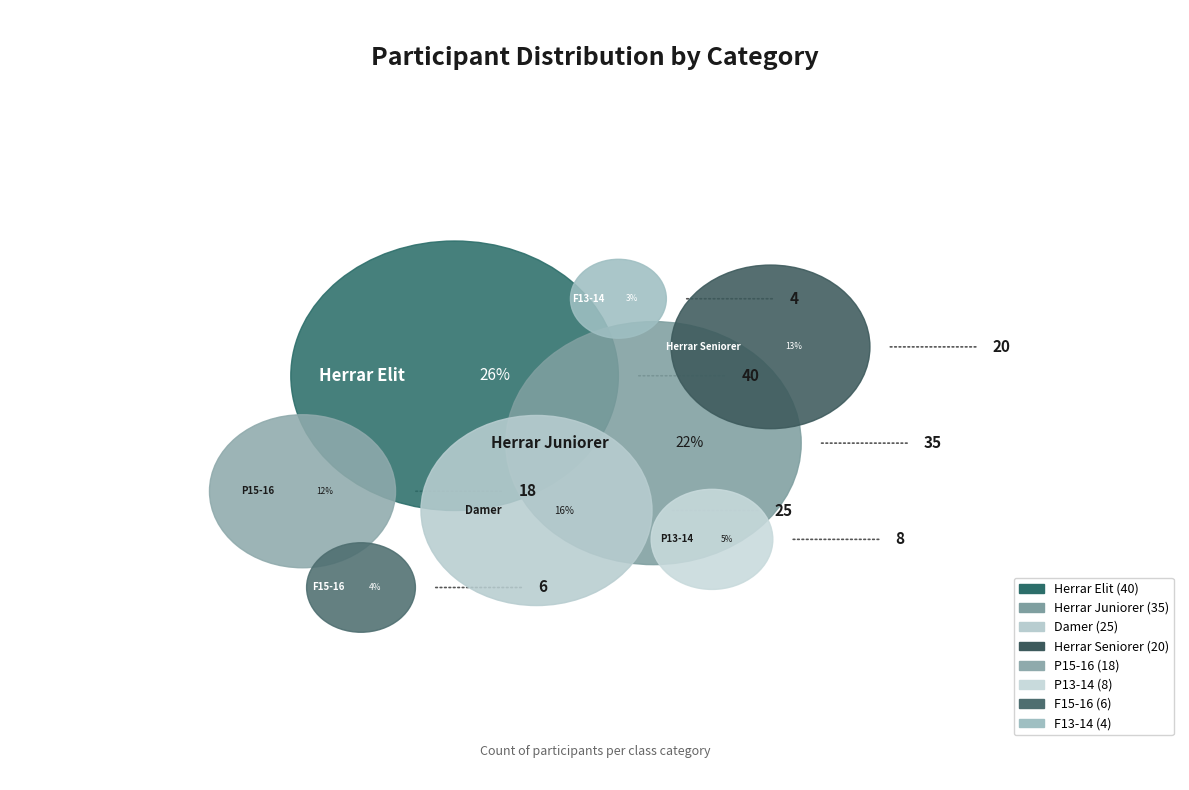

Rank the categories by value from highest to lowest.

Herrar Elit, Herrar Juniorer, Damer, Herrar Seniorer, P15-16, P13-14, F15-16, F13-14